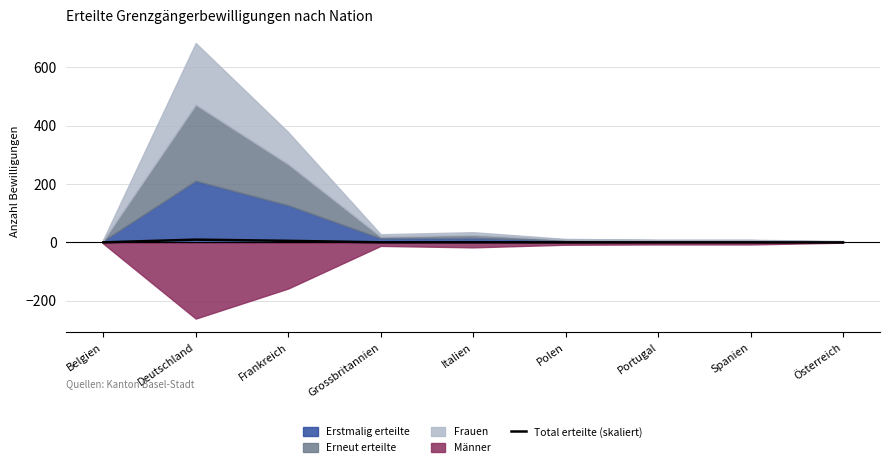

What position from the right is Polen?

4